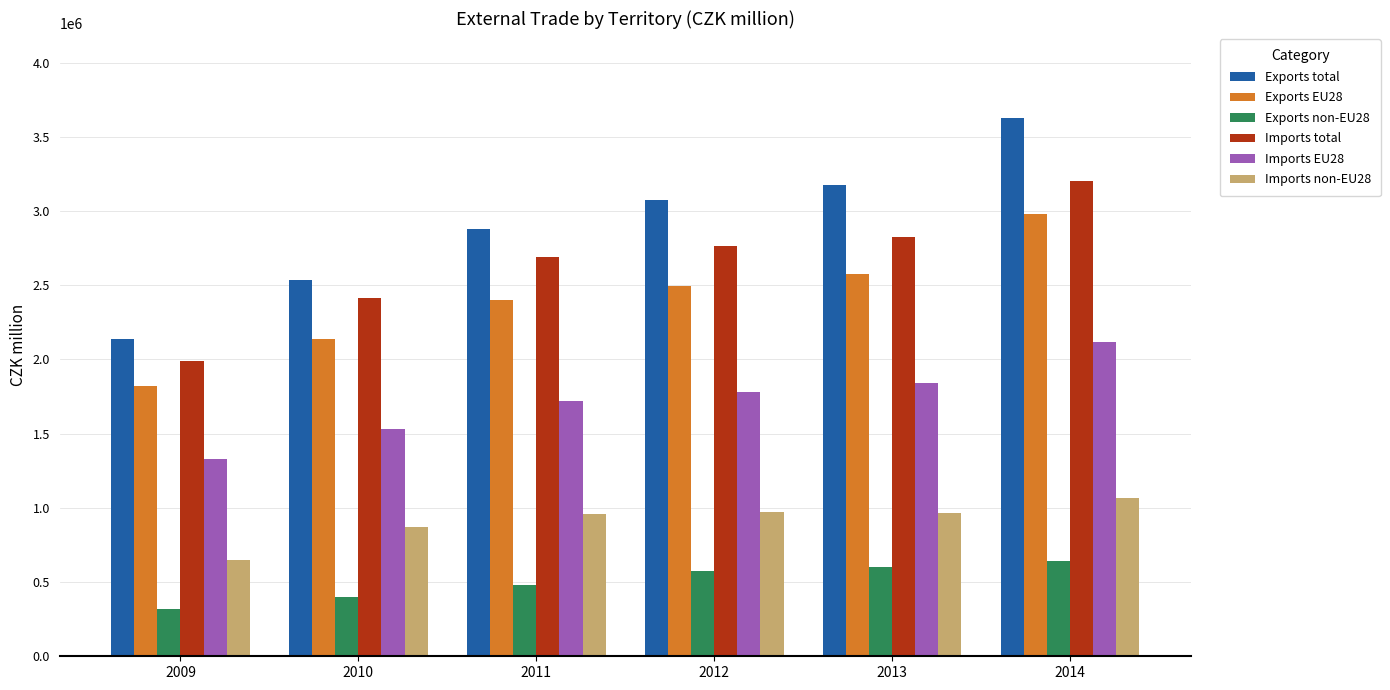

At how many categories does at least one series exceed 3227232?

1